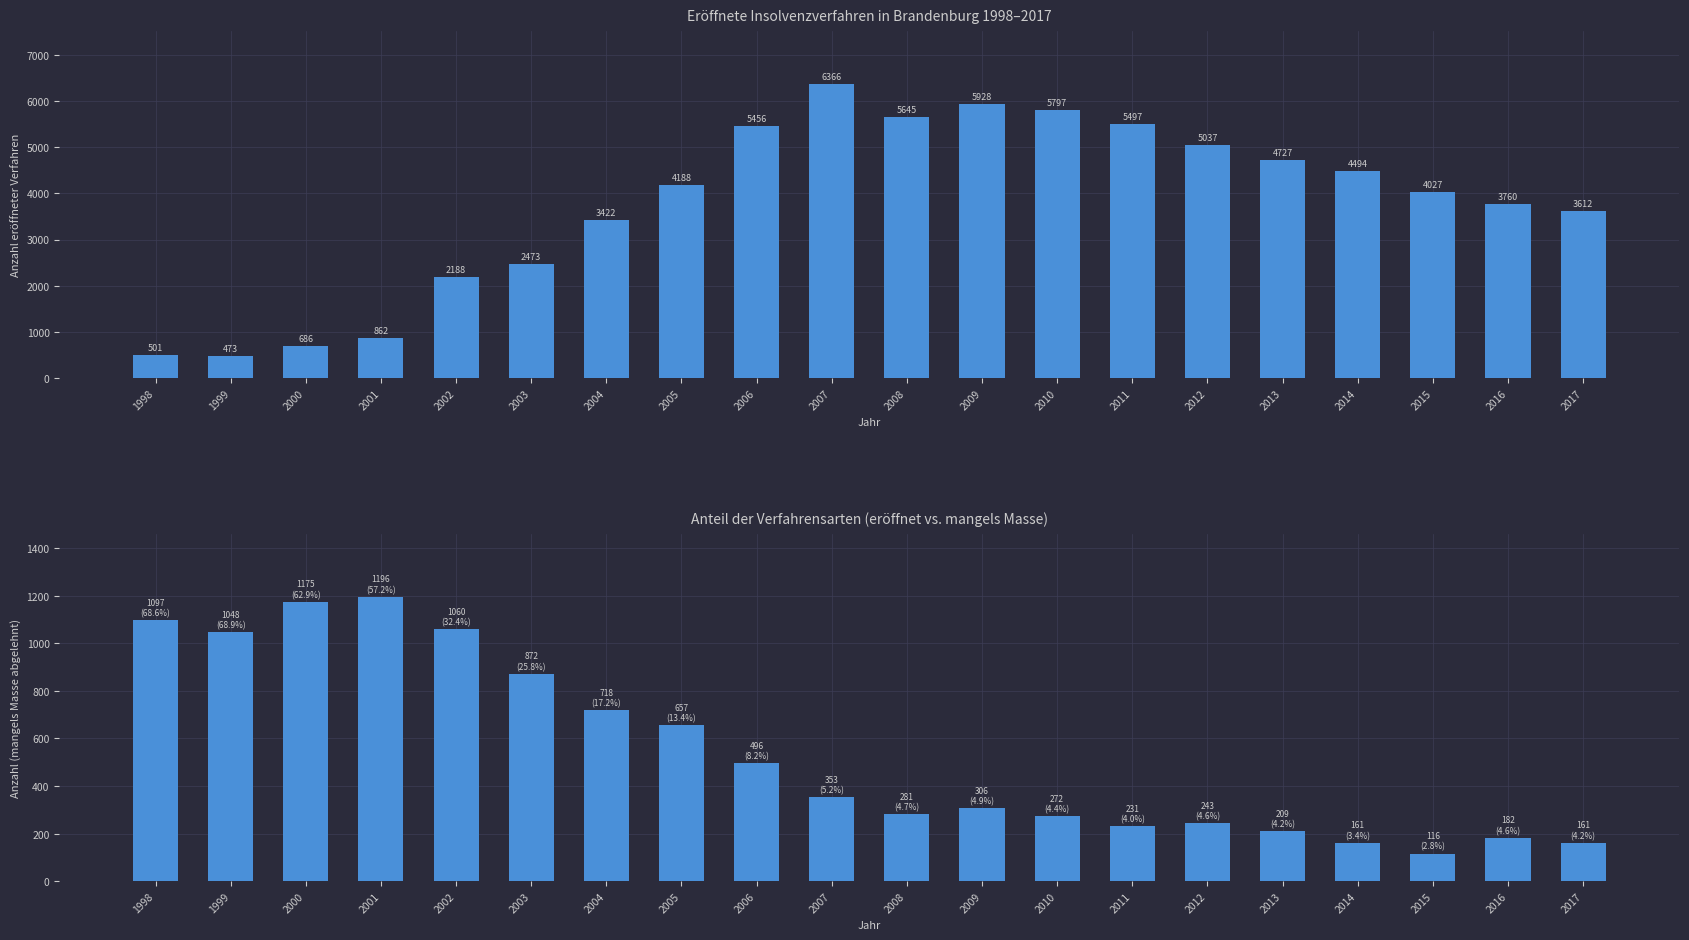

What is the minimum value for mangels Masse abgelehnt?

116